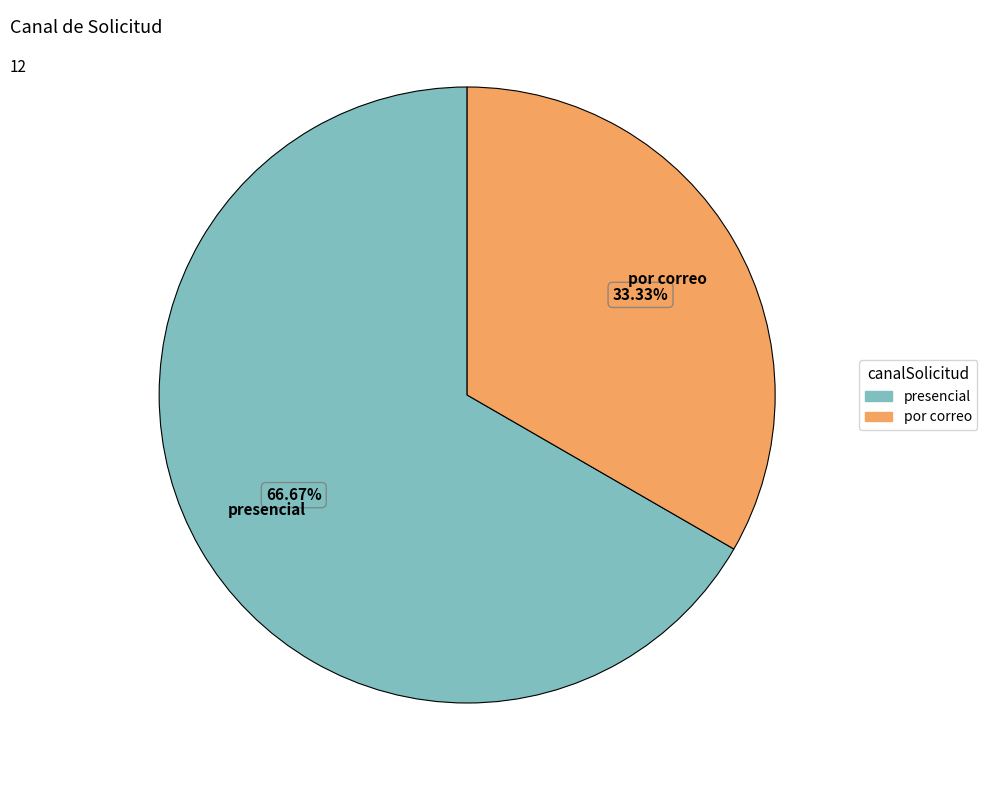

How many segments does this pie chart have?

2